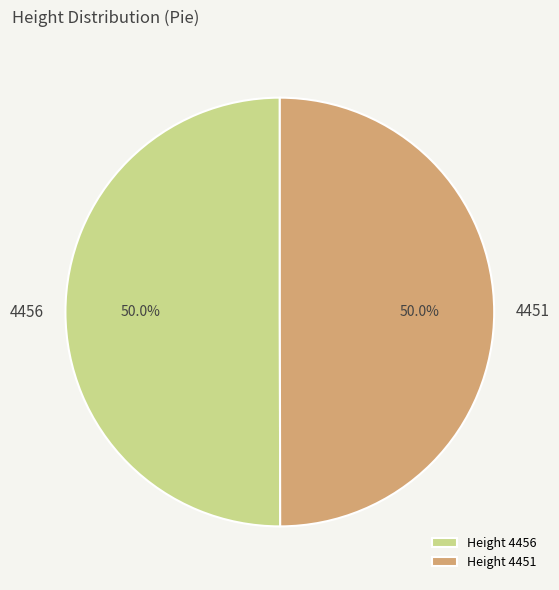

Do Height 4451 and Height 4456 together represent more than half of the pie?

Yes